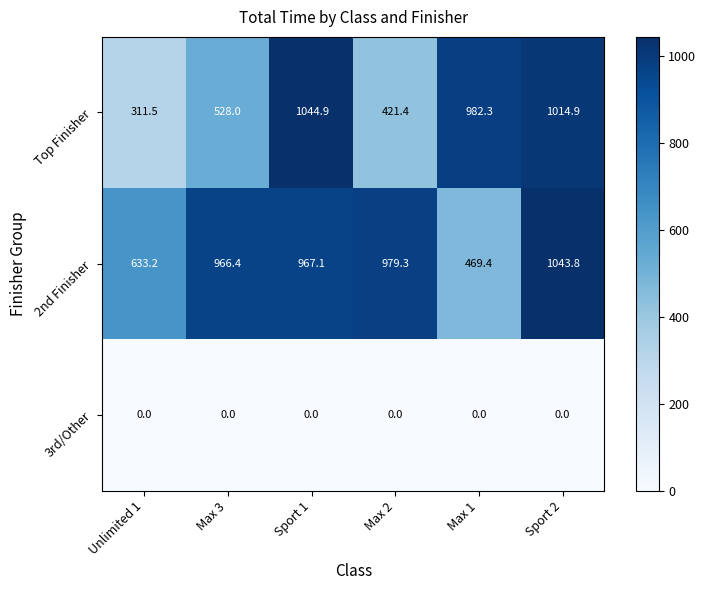

What is the maximum value shown in the chart?

1044.9